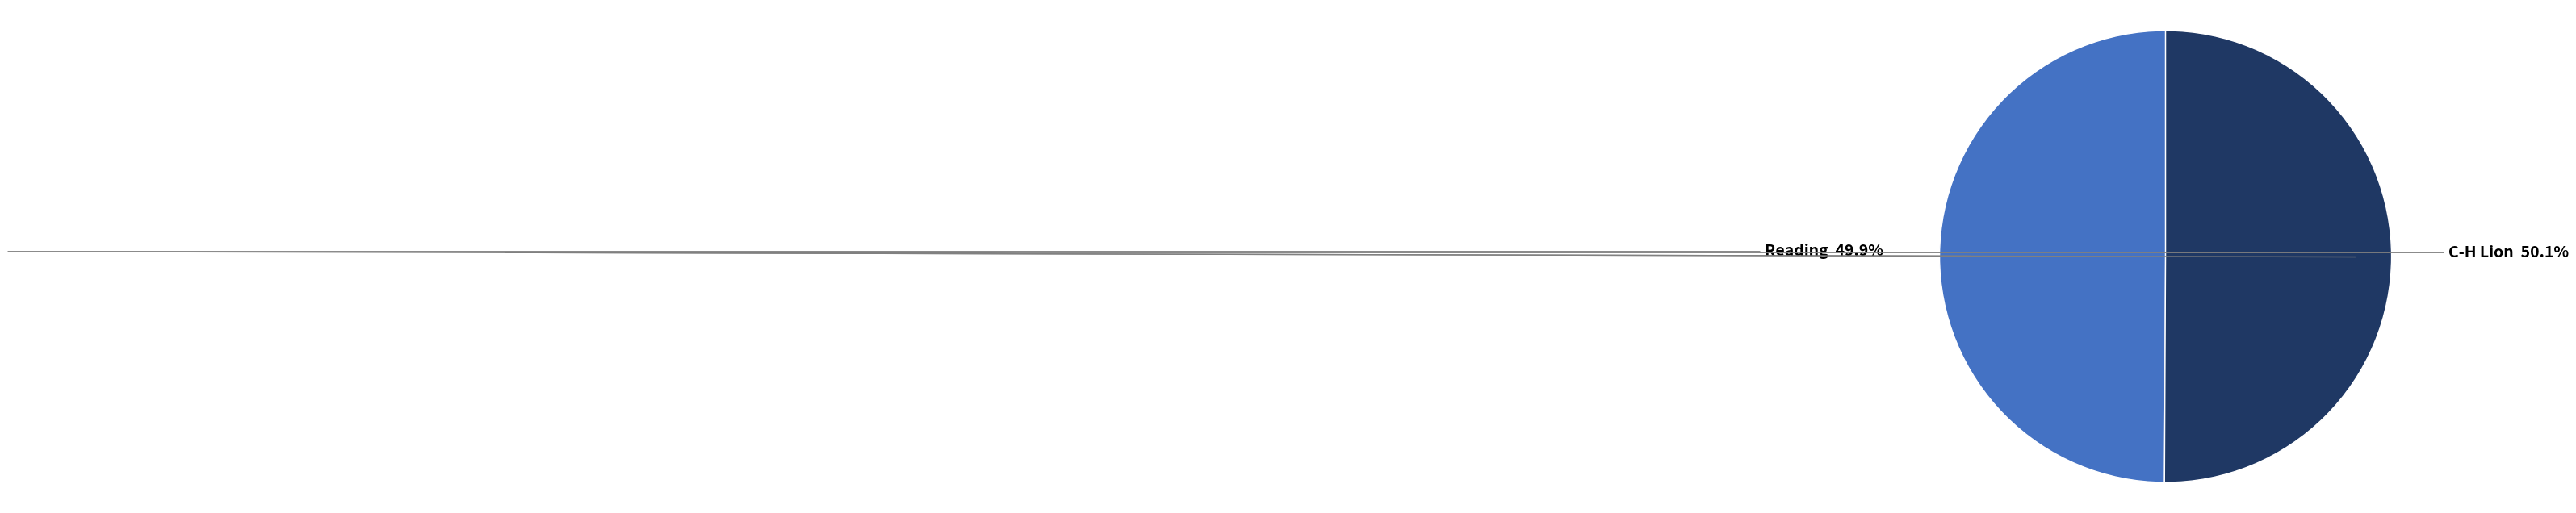

Combined, do C-H Lion and Reading account for over 50%?

Yes